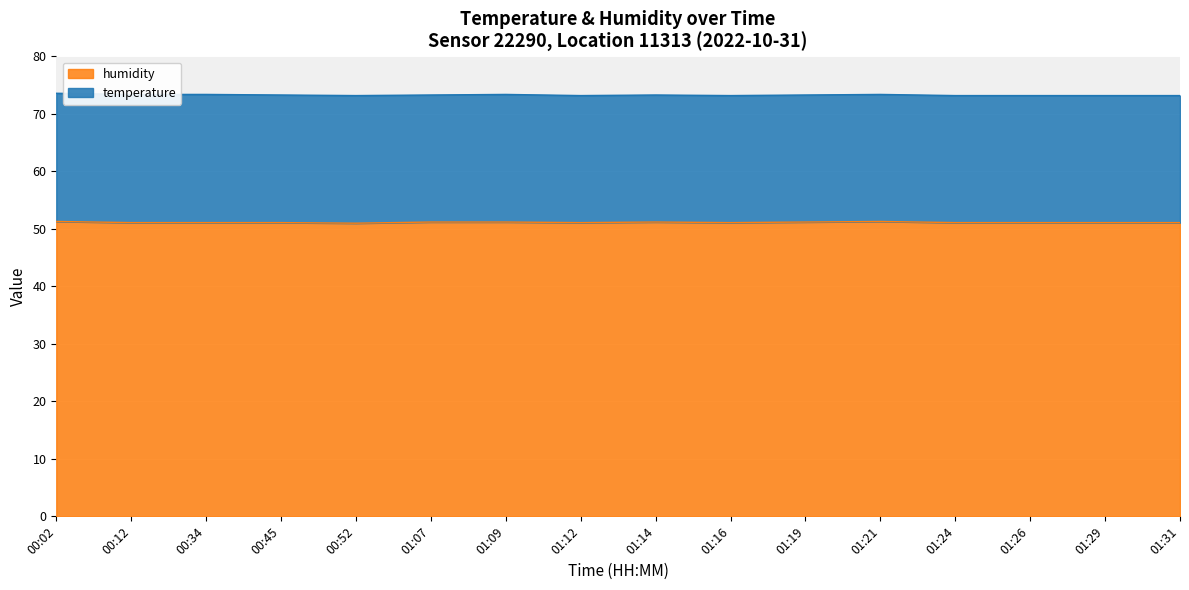

How many lines are shown in the chart?

2